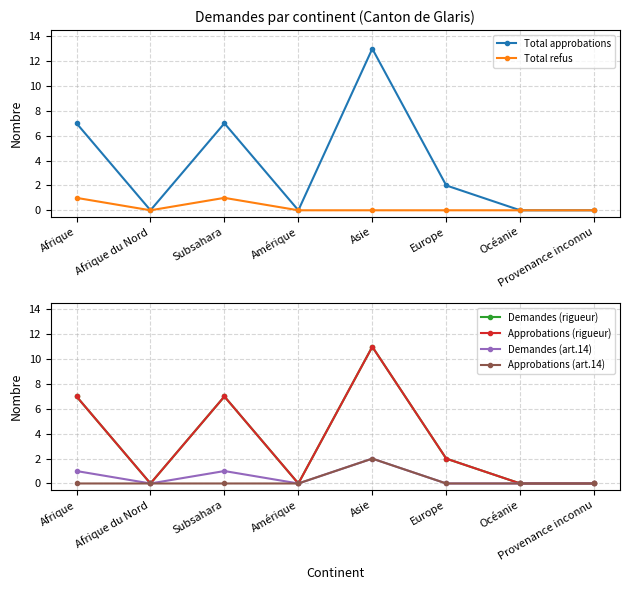

True or false: Total refus has more than 1 interior local peaks.

False